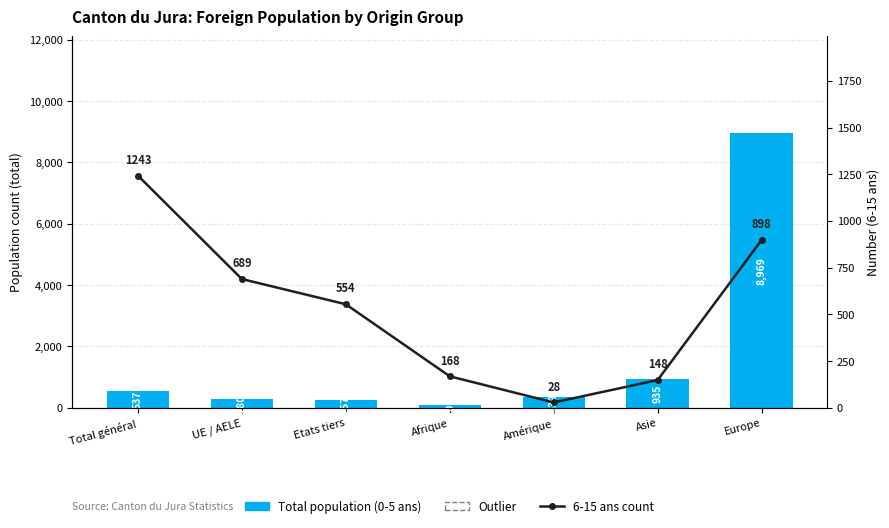

What is the value of the 6-15 ans count bar at the 7th from the left?

898